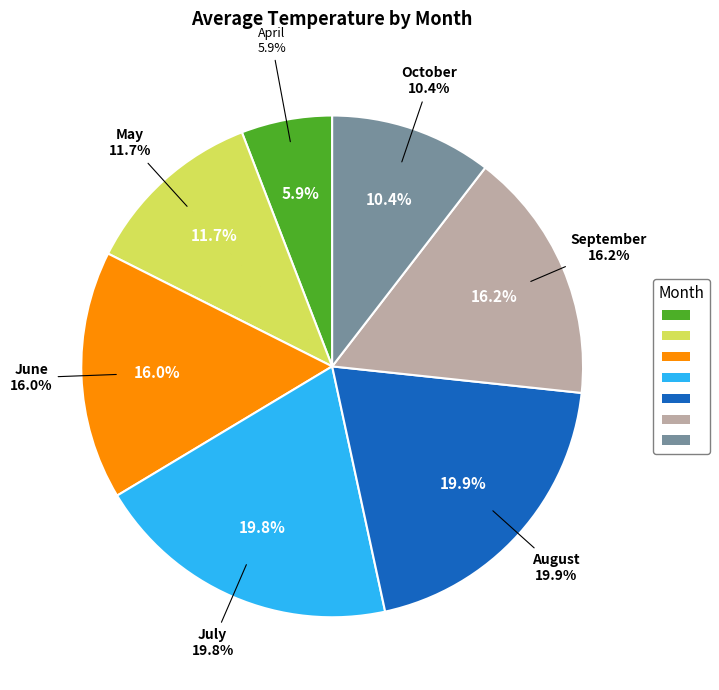

Which category has the biggest portion of the pie?

08